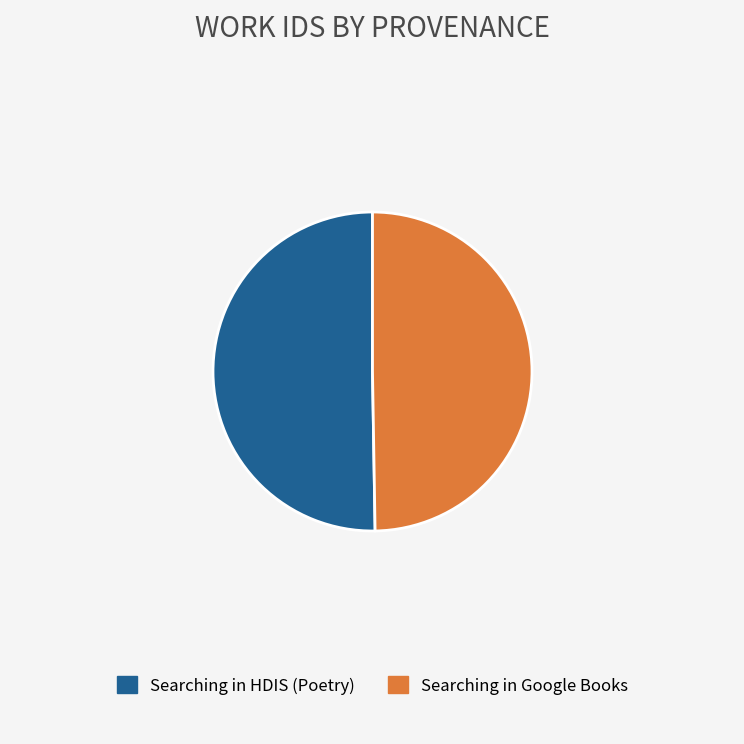

Rank the categories by value from lowest to highest.

Searching in Google Books, Searching in HDIS (Poetry)